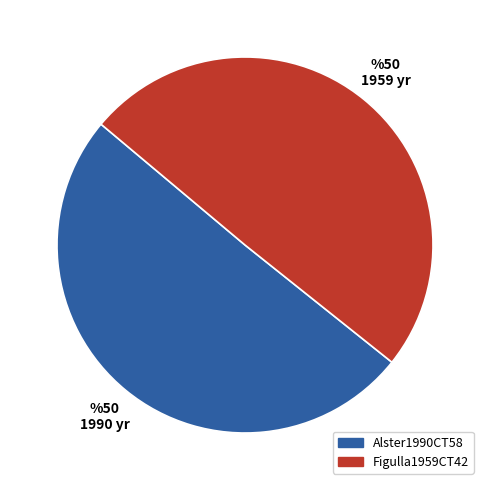

Rank the categories by value from highest to lowest.

Alster1990CT58, Figulla1959CT42